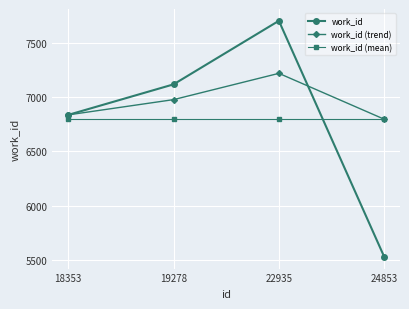

Which series has the widest spread of values?

work_id